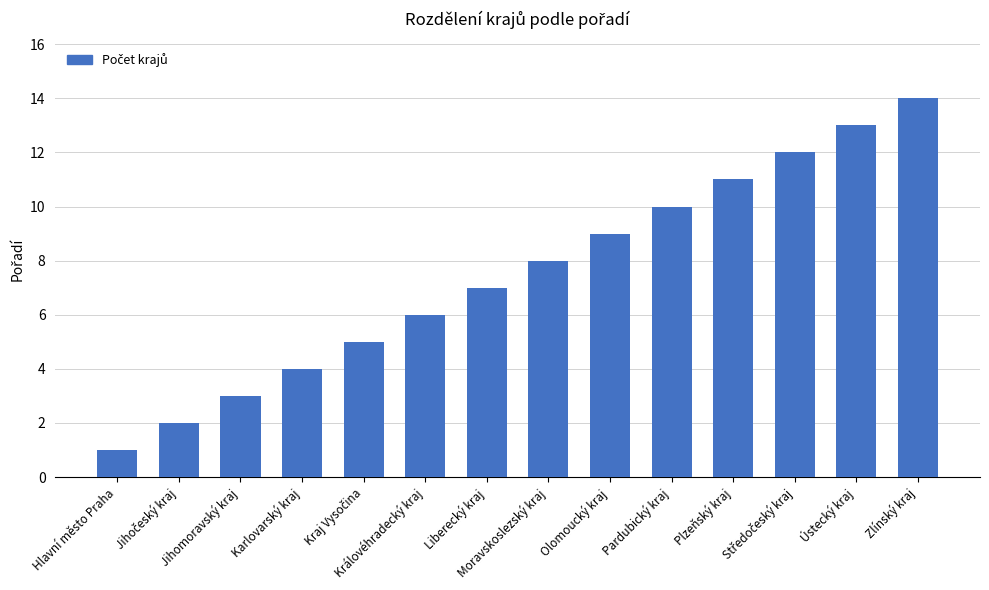

What is the difference between the maximum and minimum values?

13